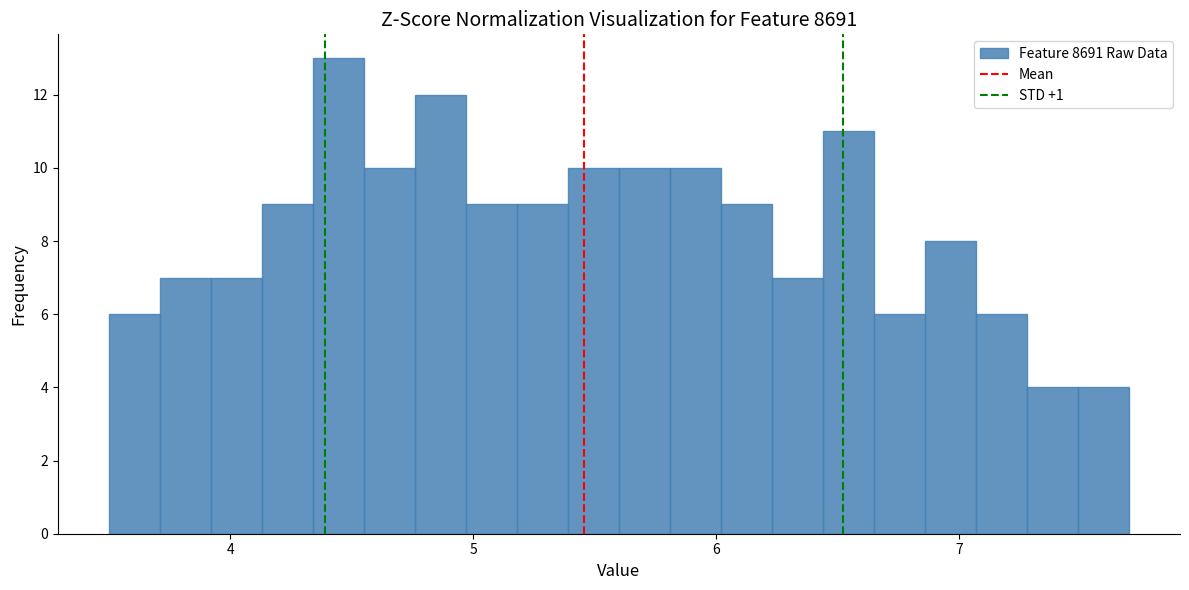

Read against the x-axis, roughly where is the centre of the tallest bar?

4.4